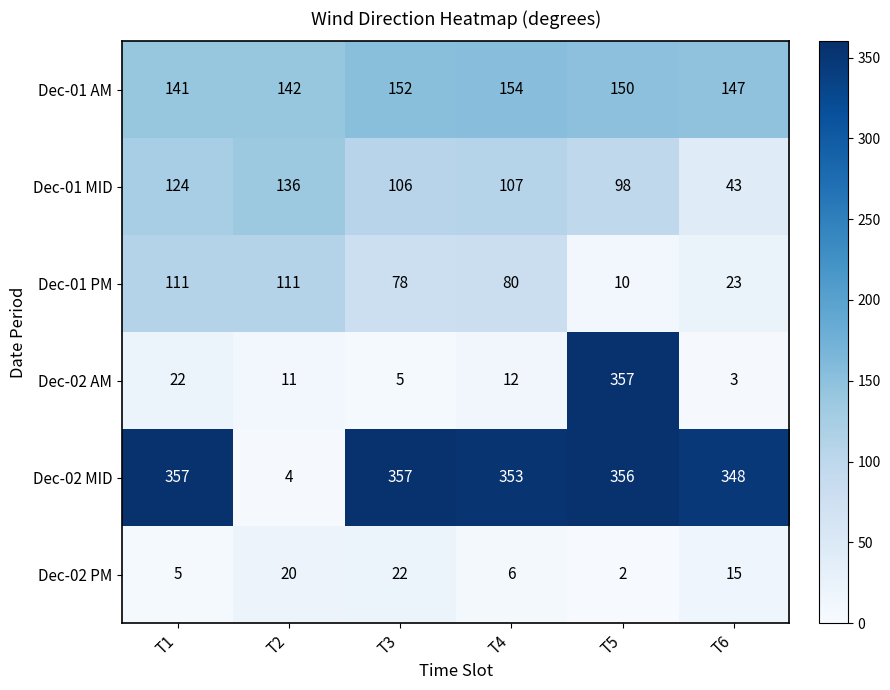

True or false: Dec-01 MID has a value of 43 at T6.

True